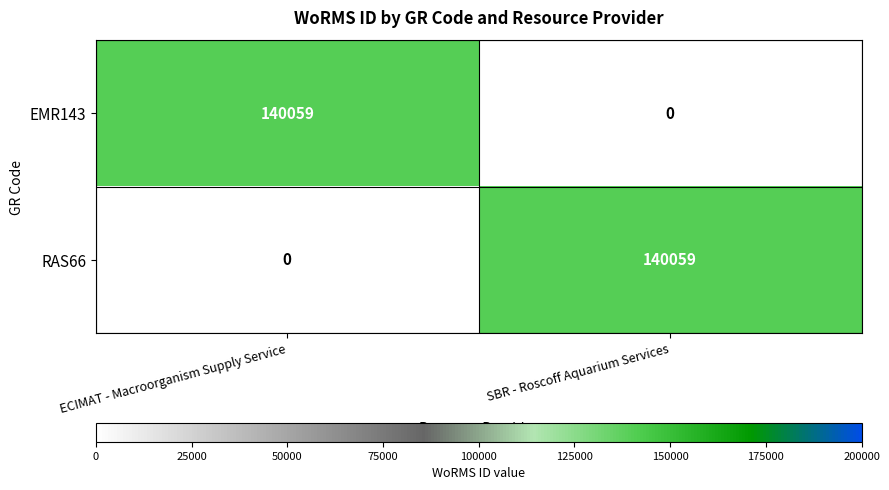

The EMR143 series shows -92143 at SBR - Roscoff Aquarium Services. True or false?

False